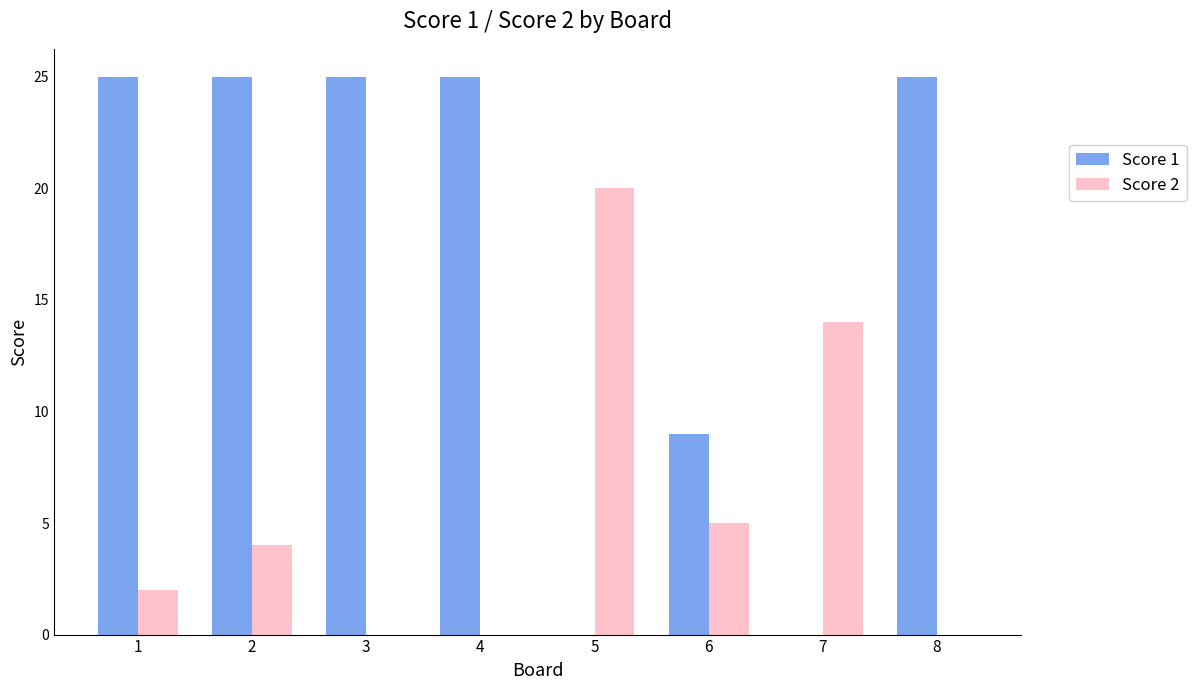

The Score 2 series shows 0 at 3. True or false?

True